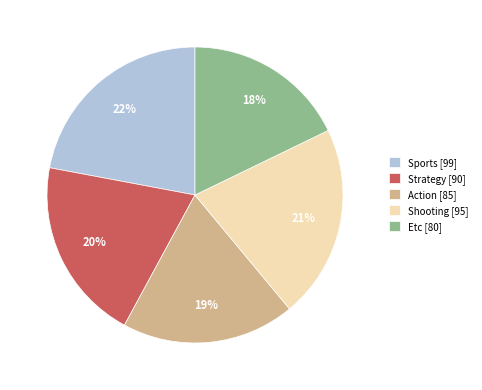

Which slice is the smallest?

Etc